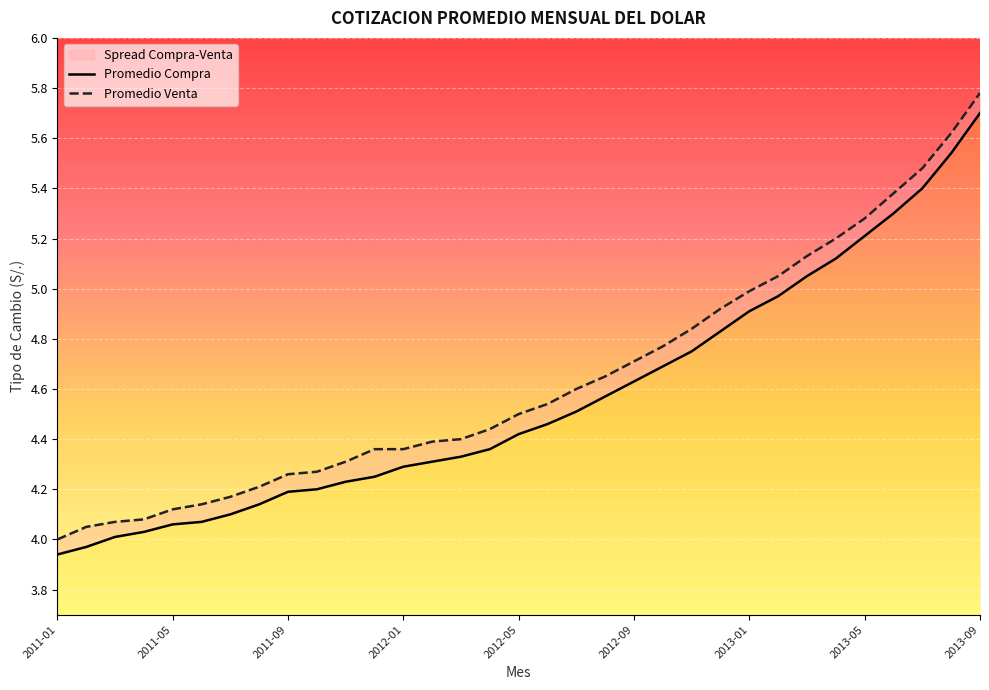

Which category has the lowest value in the Promedio Compra series?

2011-01